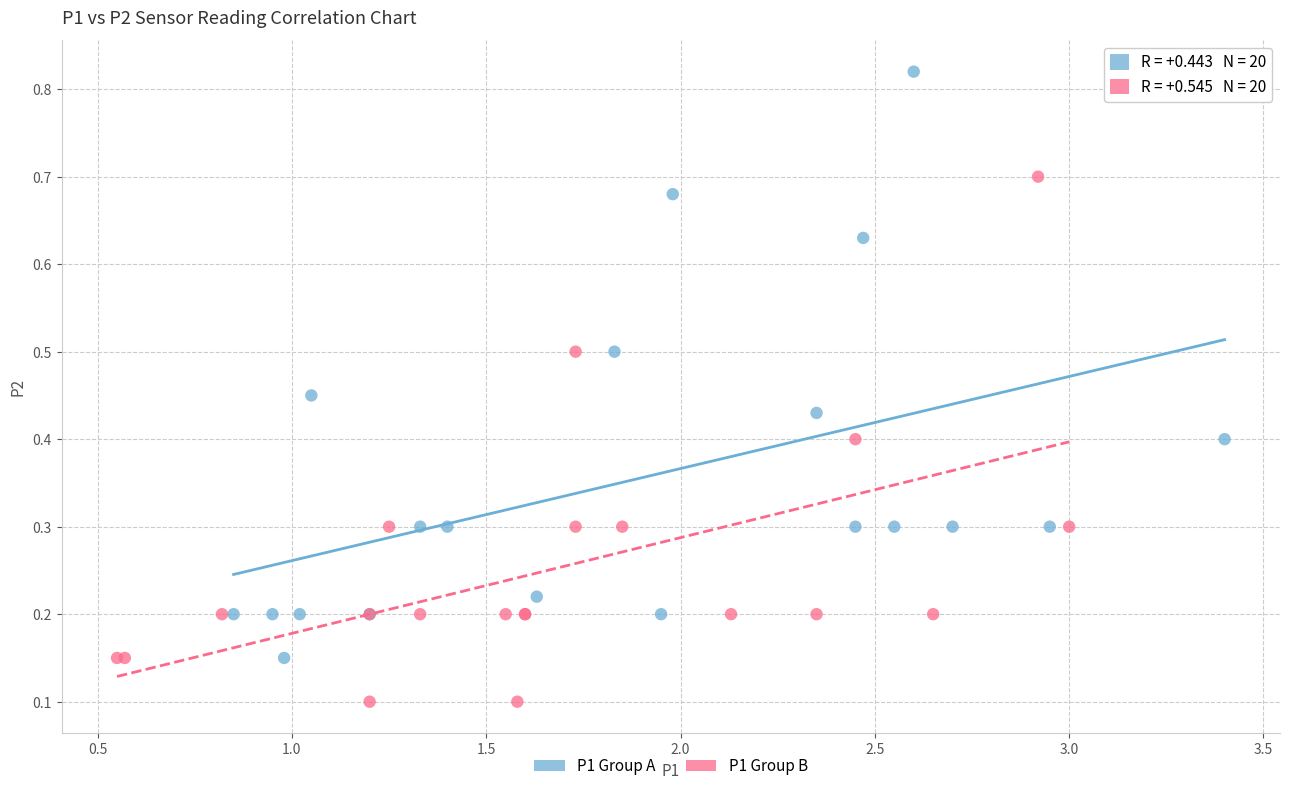

Which series contains the lowest Y value?

P1 Group B